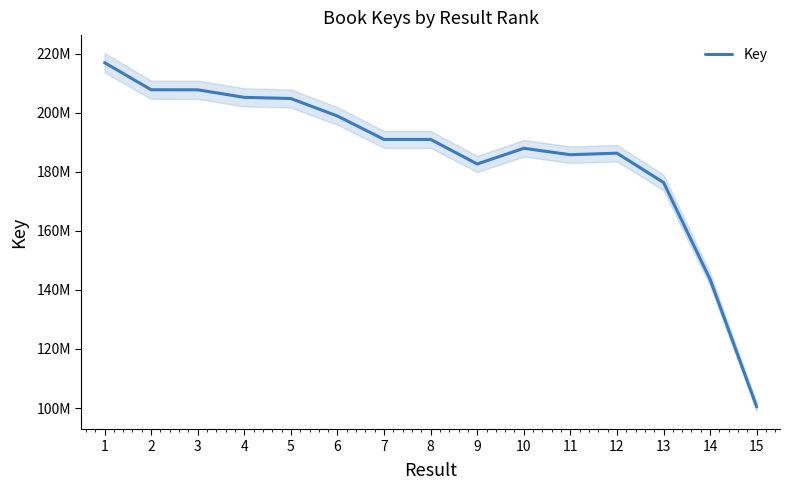

The value at 7 is 50129686. True or false?

False